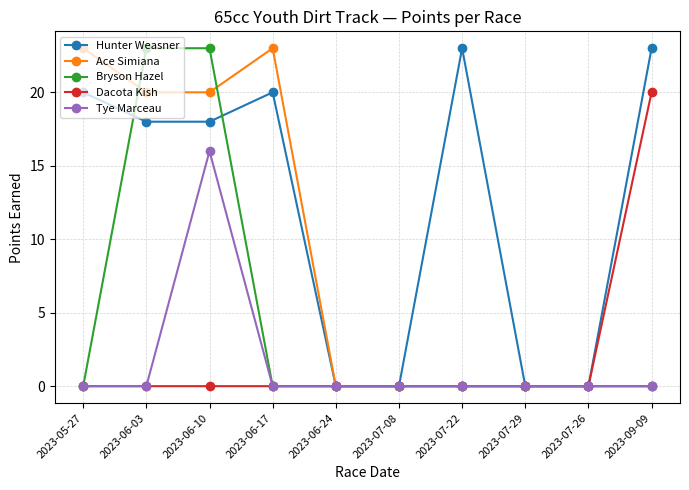

At which label does Tye Marceau reach its peak?

2023-06-10